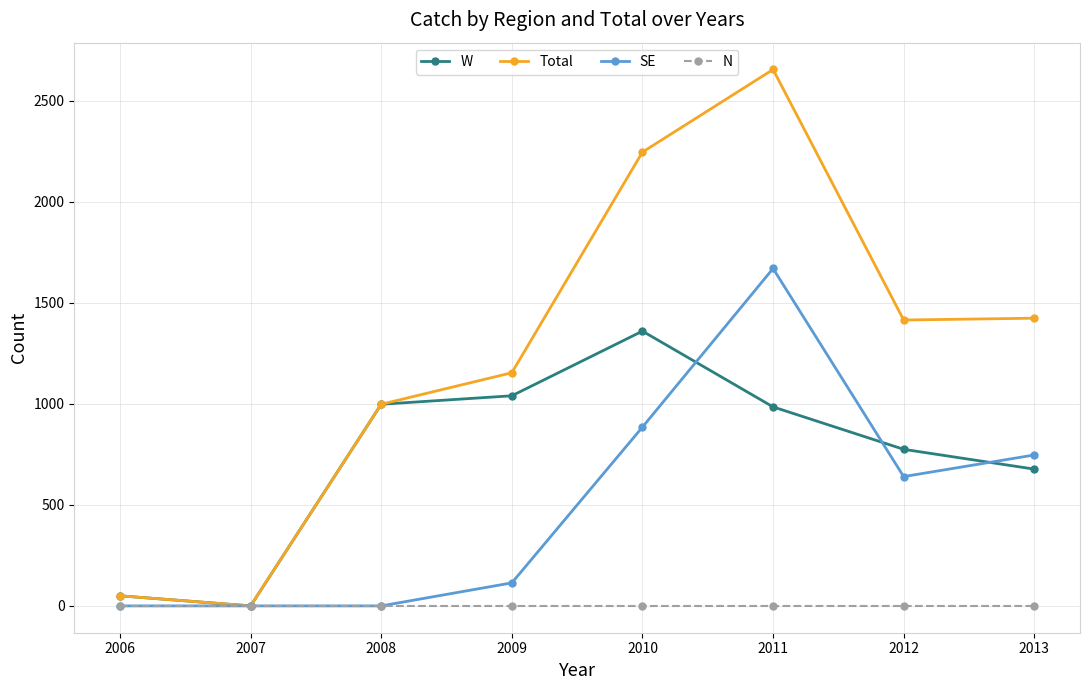

What value does the Total series have at 2012, to the nearest 100?

1400